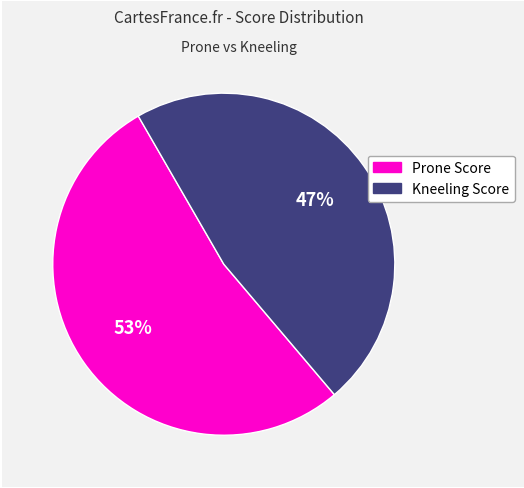

Rank the categories by value from lowest to highest.

Kneeling Score, Prone Score